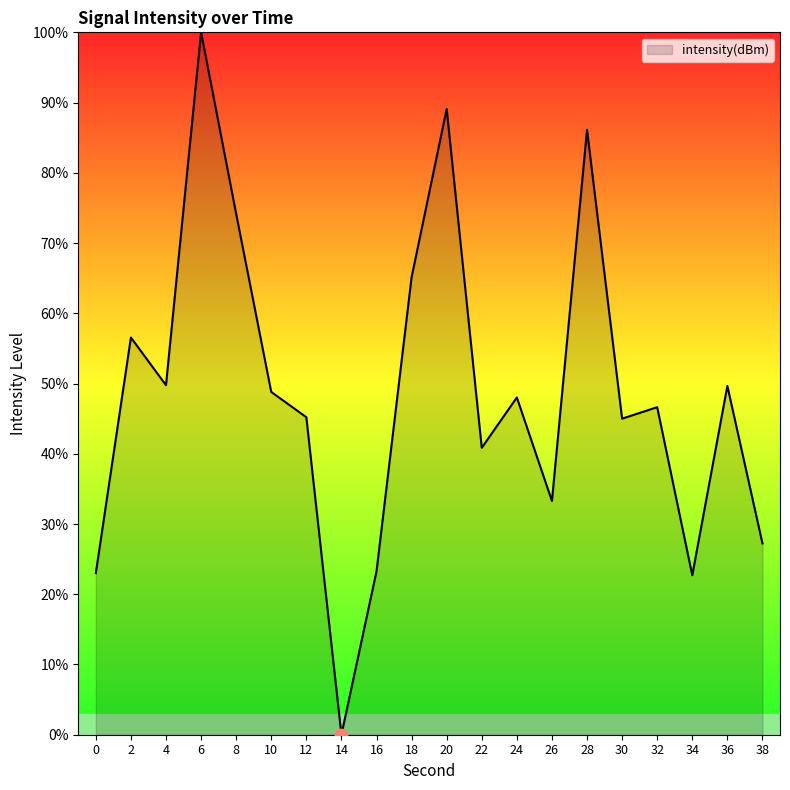

What is the change in value from 22 to 24?

+7.2